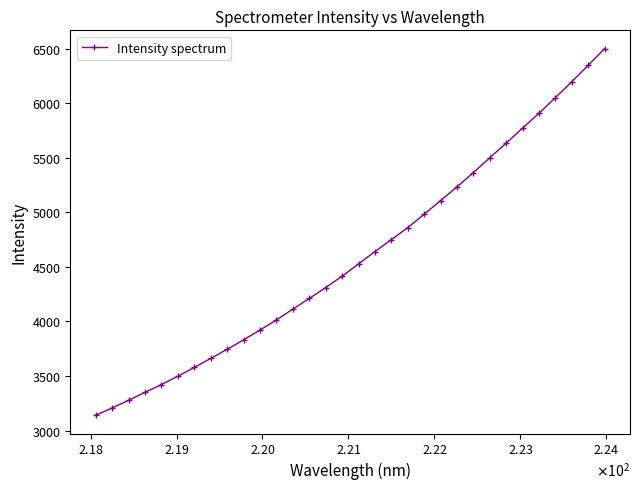

What is the difference between the second highest and second lowest values?

3139.4